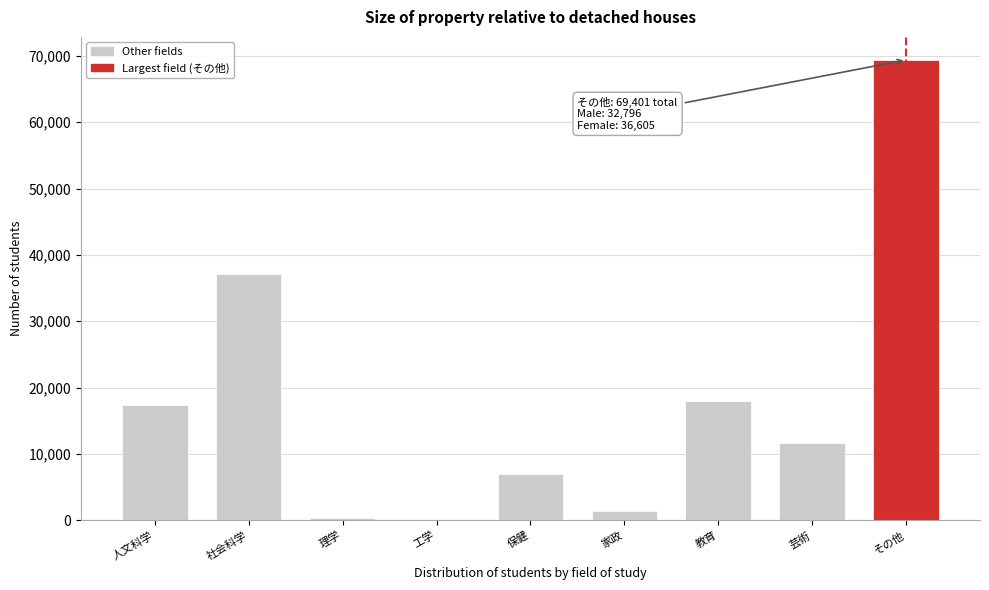

True or false: the data shows 6983 at 保健.

True